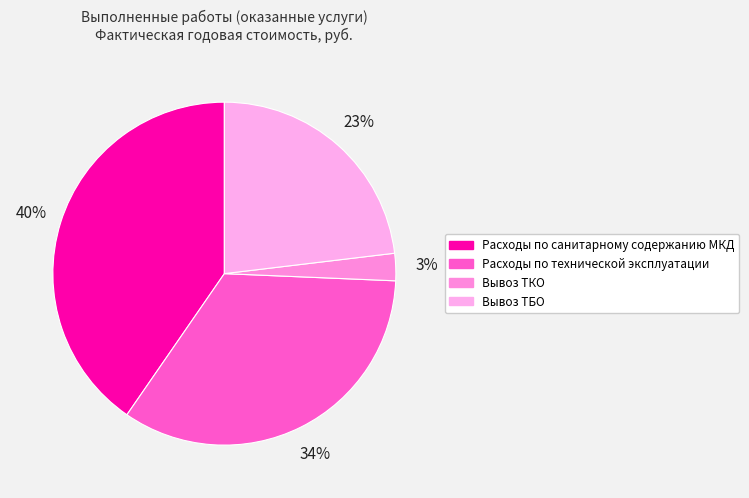

To the nearest percent, what portion does Расходы по санитарному содержанию МКД represent?

40%